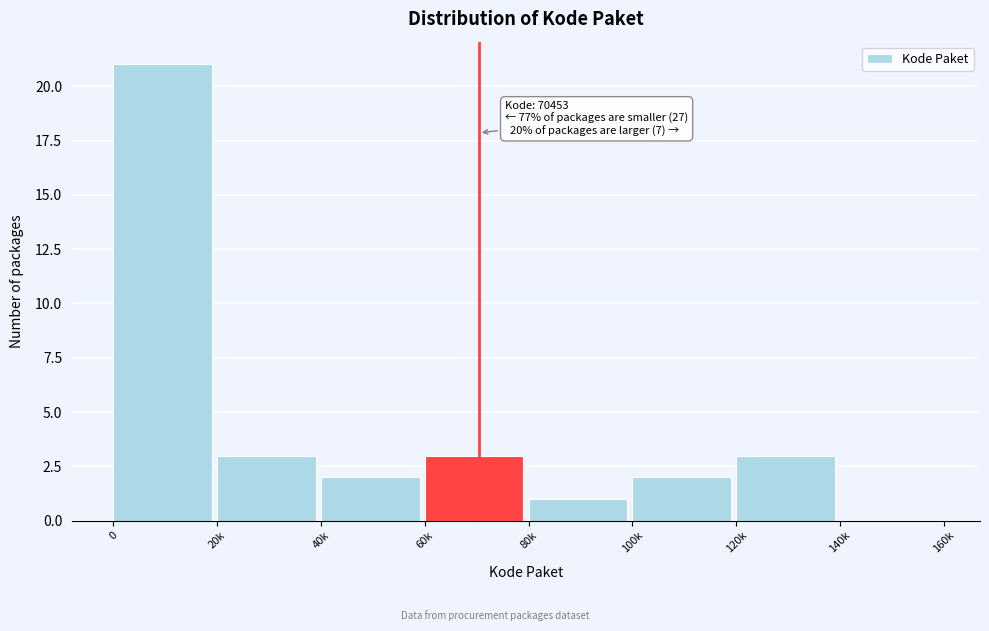

Reading left to right, transcribe all the data shown in this chart.

0=21	20k=3	40k=2	60k=3	80k=1	100k=2	120k=3	140k=0